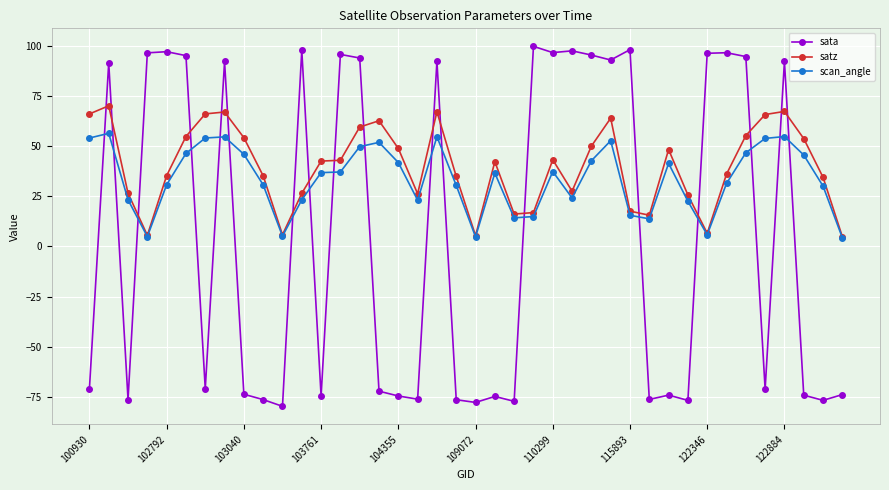

True or false: sata and scan_angle cross at least once.

True